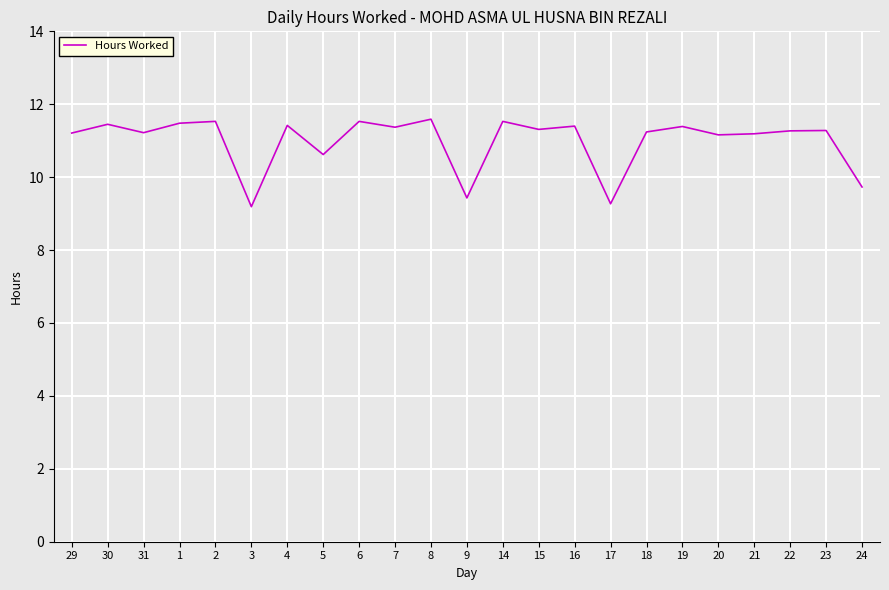

Is this an area chart (filled region under the line)?

No